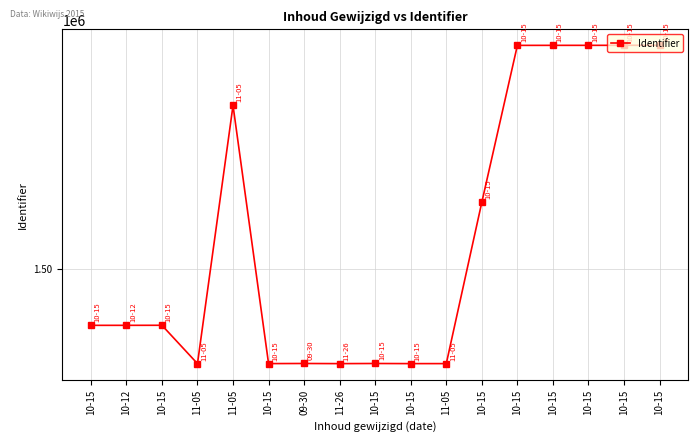

The value at 10-15 is 1525604. True or false?

True